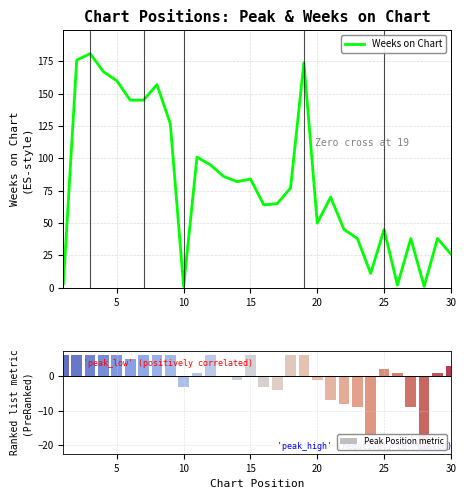

At how many categories does at least one series exceed 31?

24